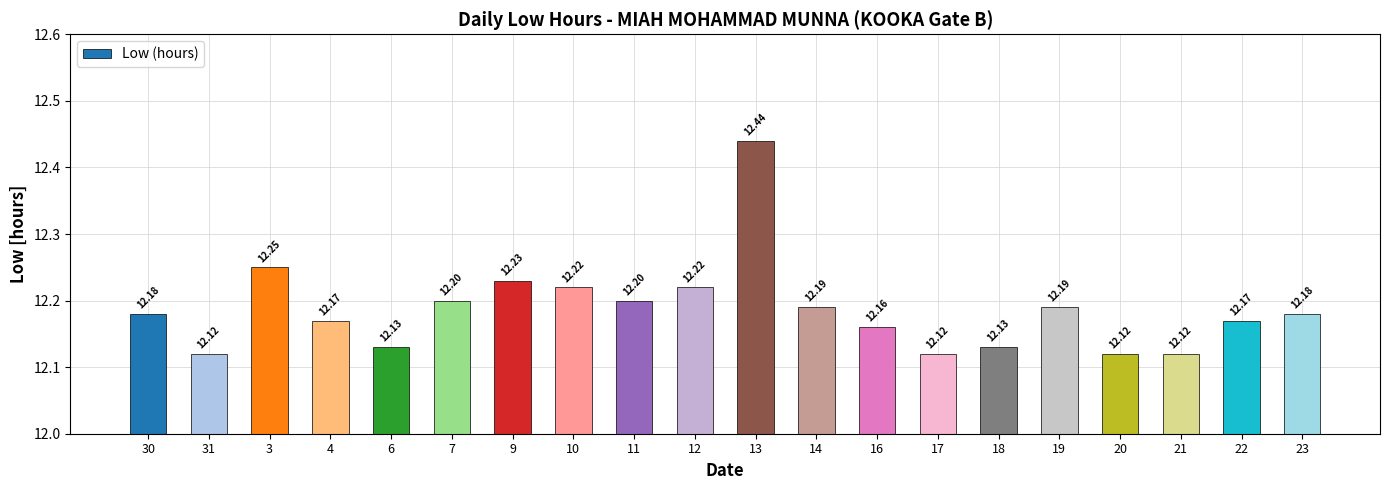

True or false: the data shows 12.1 at 6.

True